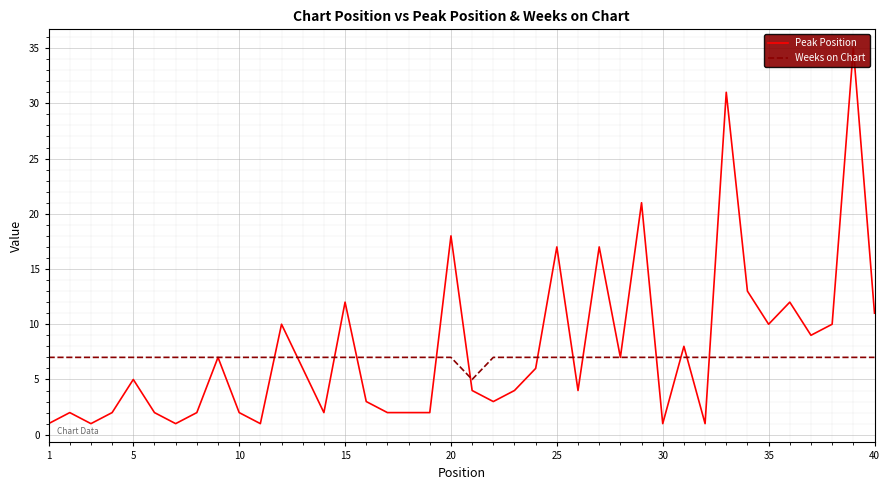

Reading right to left, what are all the values shown in this chart?

Peak Position: 11	35	10	9	12	10	13	31	1	8	1	21	7	17	4	17	6	4	3	4	18	2	2	2	3	12	2	6	10	1	2	7	2	1	2	5	2	1	2	1
Weeks on Chart: 7	7	7	7	7	7	7	7	7	7	7	7	7	7	7	7	7	7	7	5	7	7	7	7	7	7	7	7	7	7	7	7	7	7	7	7	7	7	7	7